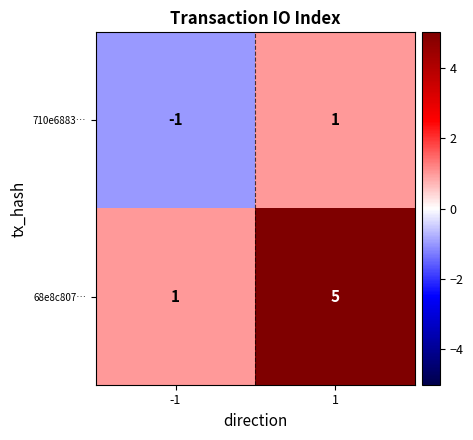

What is the minimum value shown in the chart?

-1